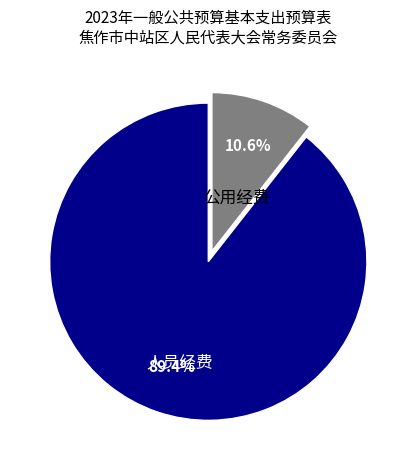

What percentage is the 人员经费 slice, to the nearest percent?

89%